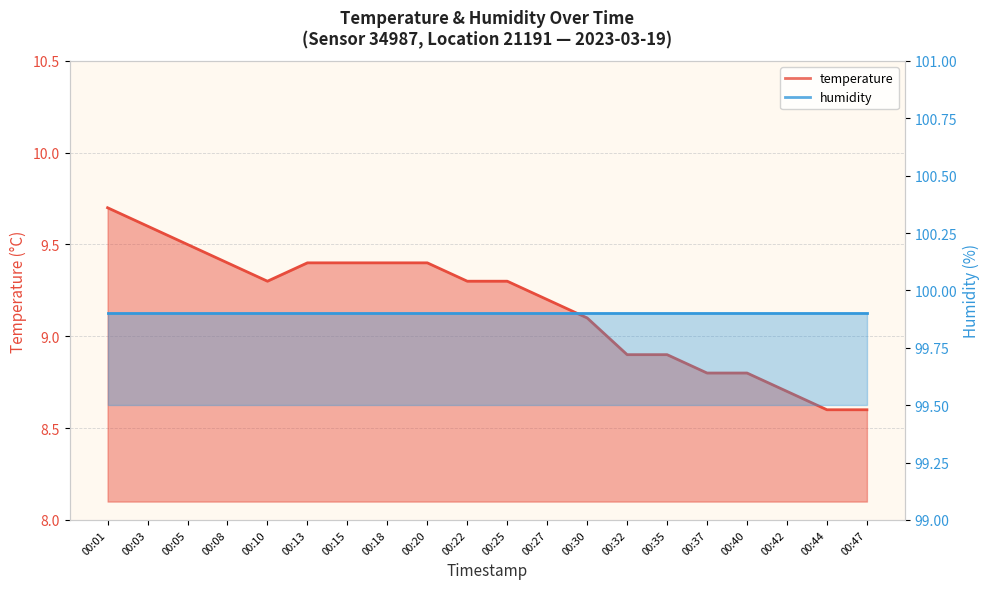

Which has a higher value, 00:25 or 00:35?

00:25